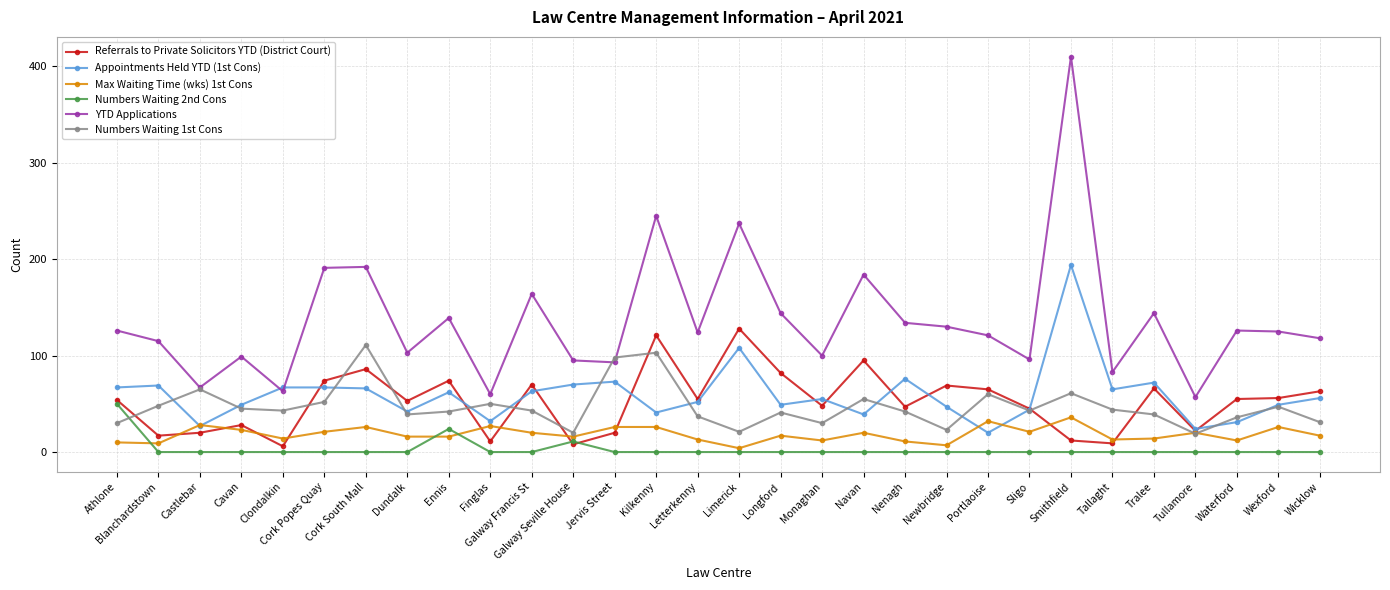

Which label corresponds to the largest value in the chart?

Smithfield